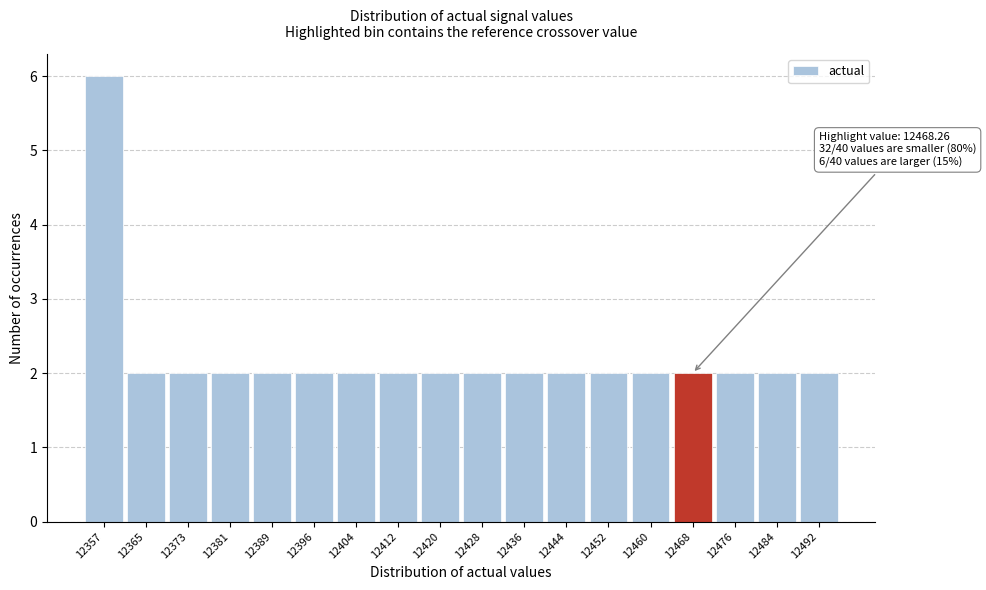

Reading right to left, list all the values displayed in this chart.

12492=2	12484=2	12476=2	12468=2	12460=2	12452=2	12444=2	12436=2	12428=2	12420=2	12412=2	12404=2	12396=2	12389=2	12381=2	12373=2	12365=2	12357=6